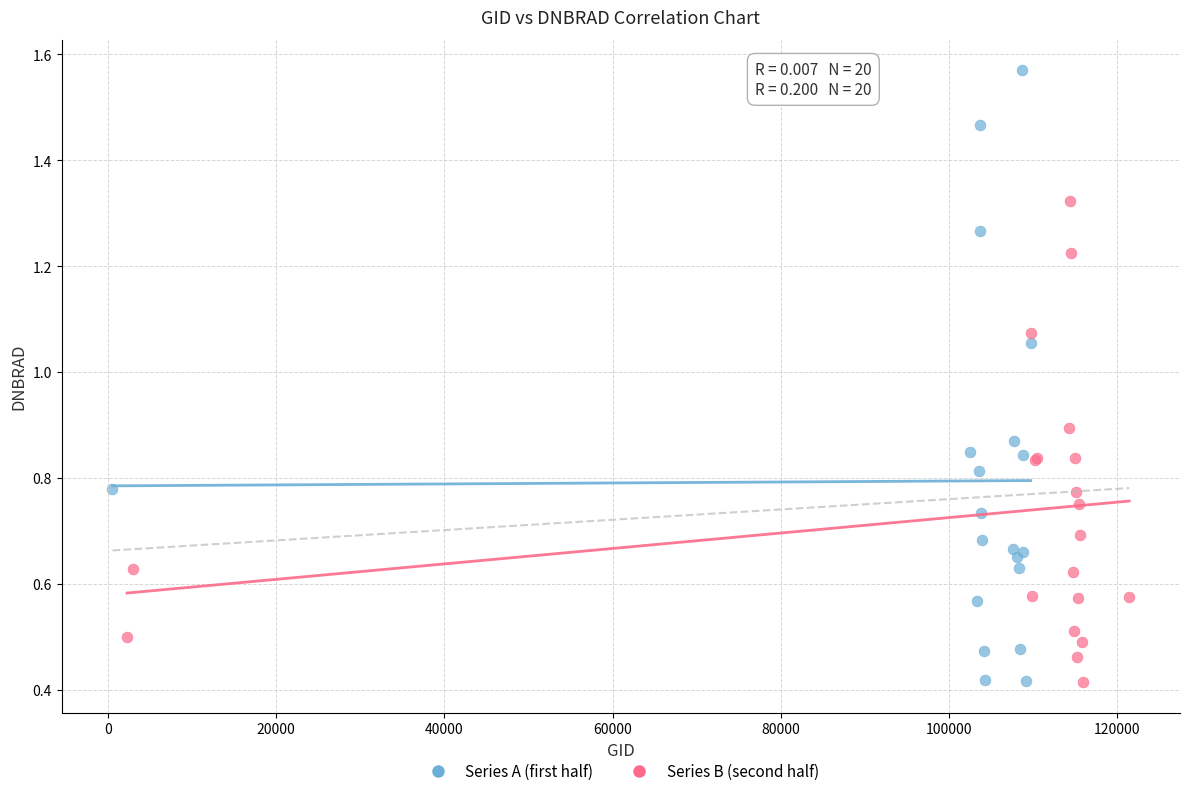

Which series reaches the maximum Y coordinate?

Series A (first half)